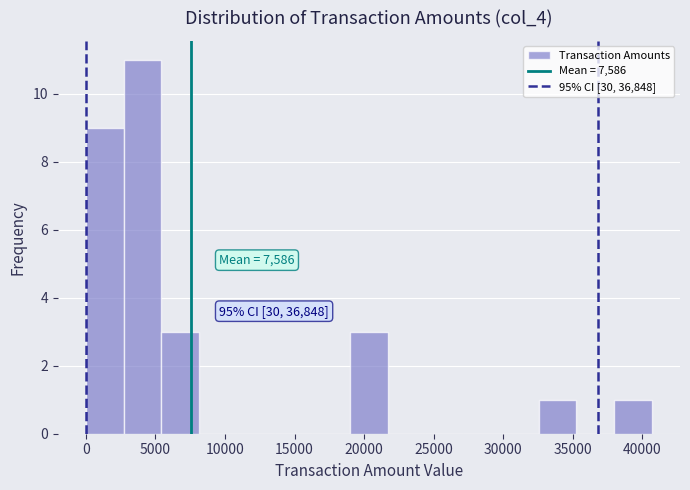

Over which range of the x-axis is the bar tallest?

2500 to 5500